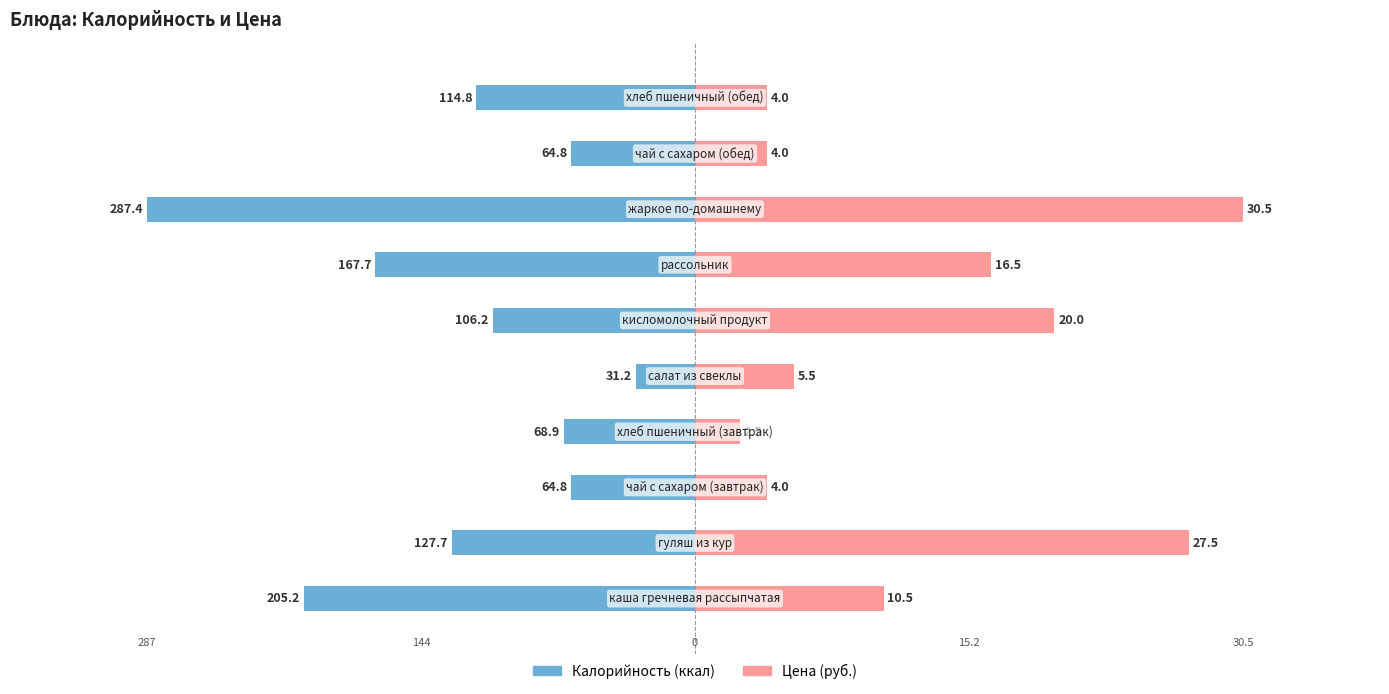

What are all the series names shown in the legend?

Калорийность, Цена